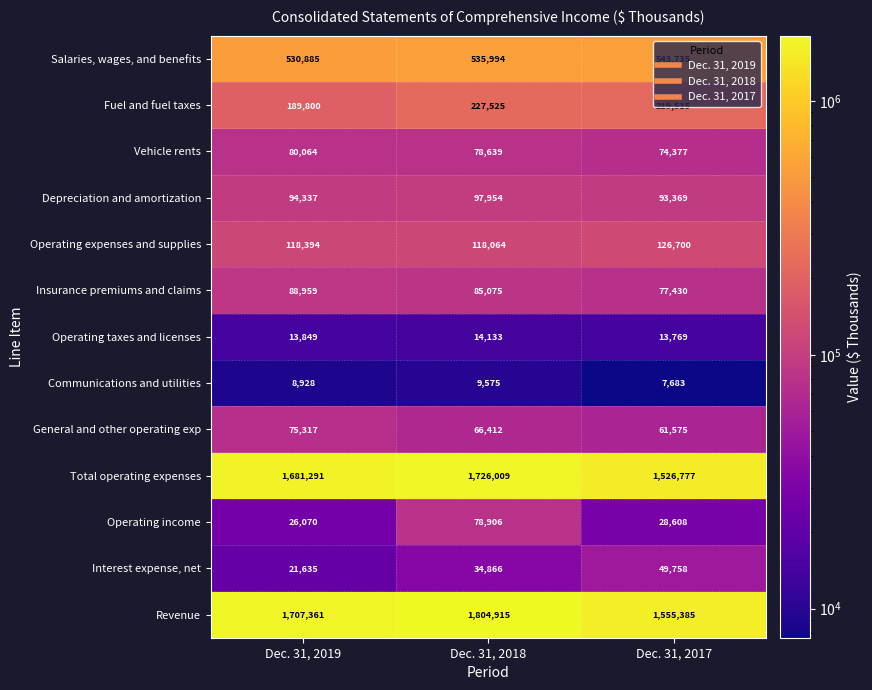

Which label corresponds to the smallest value in the chart?

Dec. 31, 2017